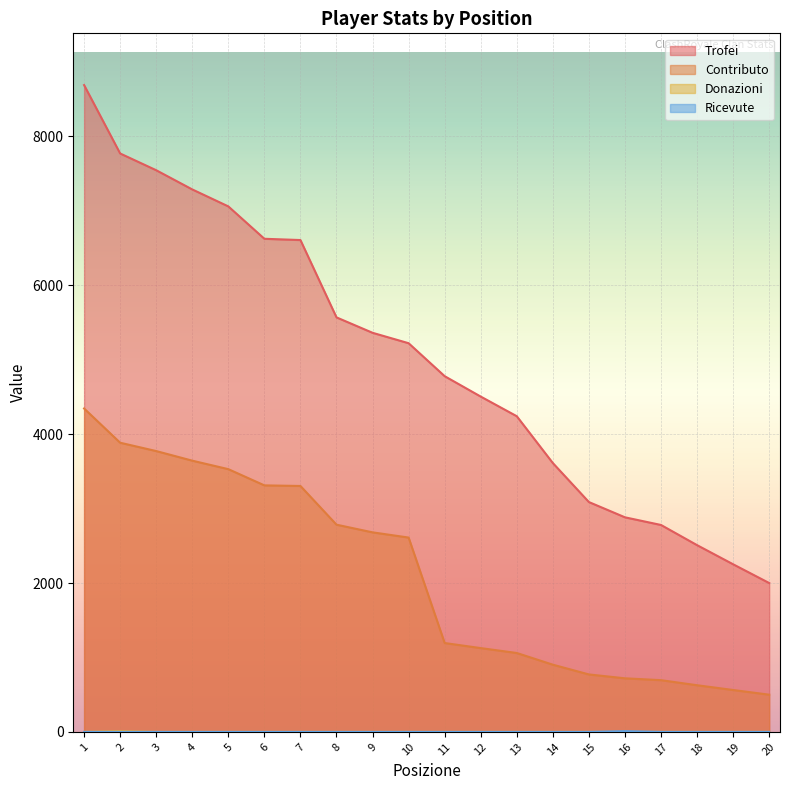

At which label does Contributo reach its minimum?

20